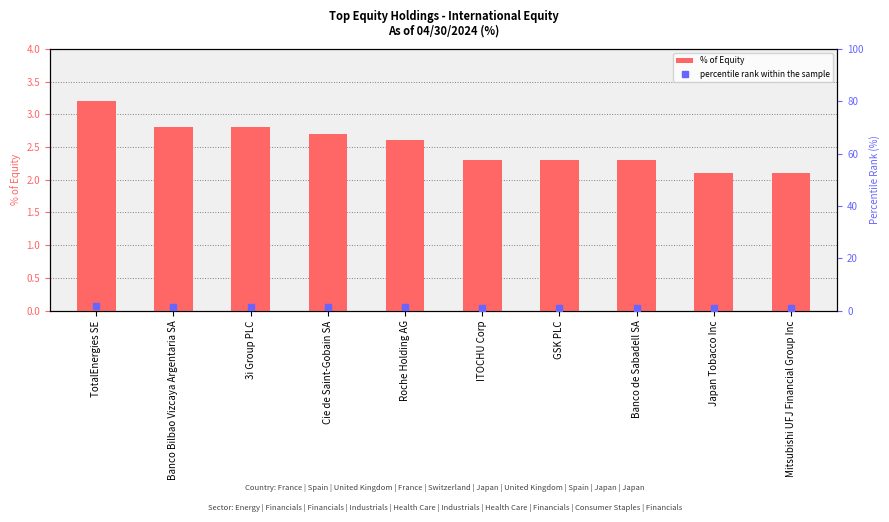

At how many categories does at least one series exceed 1?

10